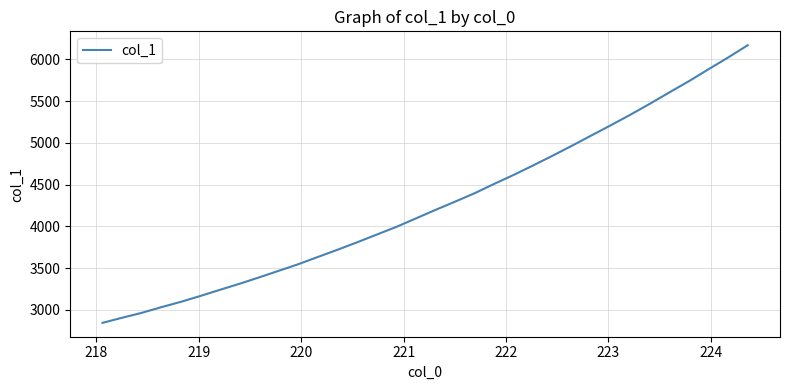

What is the greatest value displayed?

6168.5